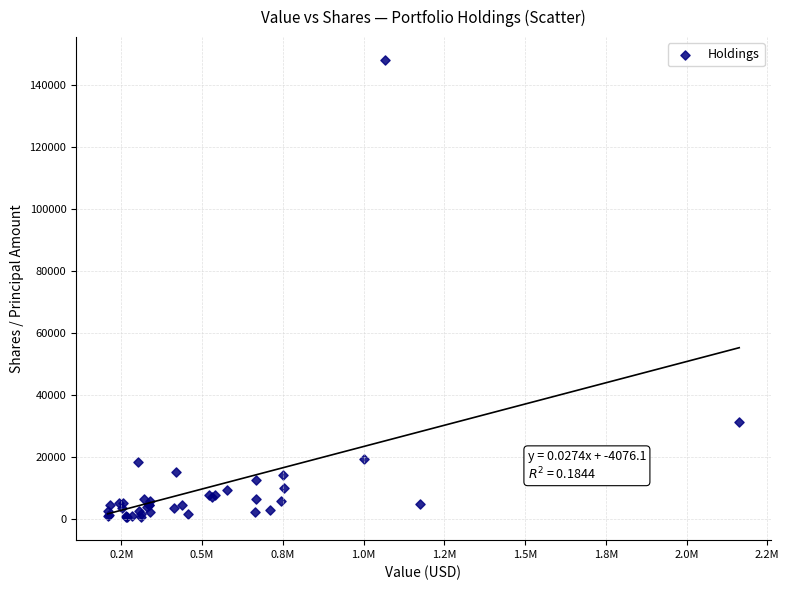

What Y value in the scatter plot is closest to 74207?

31121